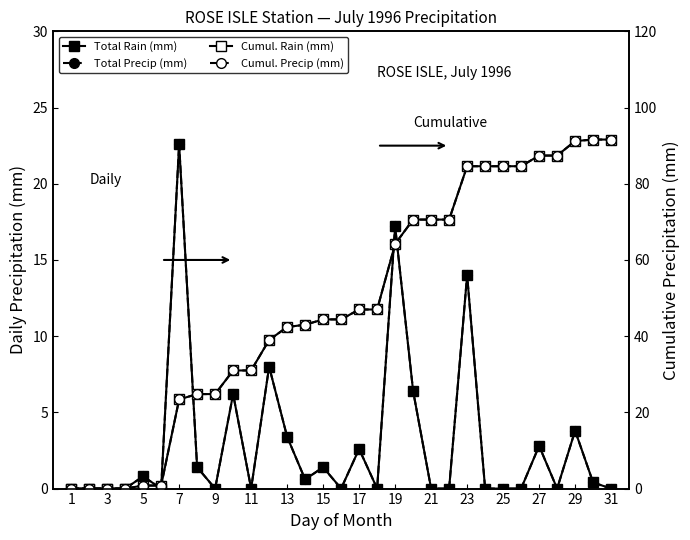

What are all the series names shown in the legend?

Total Rain (mm), Total Precip (mm), Cumul. Rain (mm), Cumul. Precip (mm)